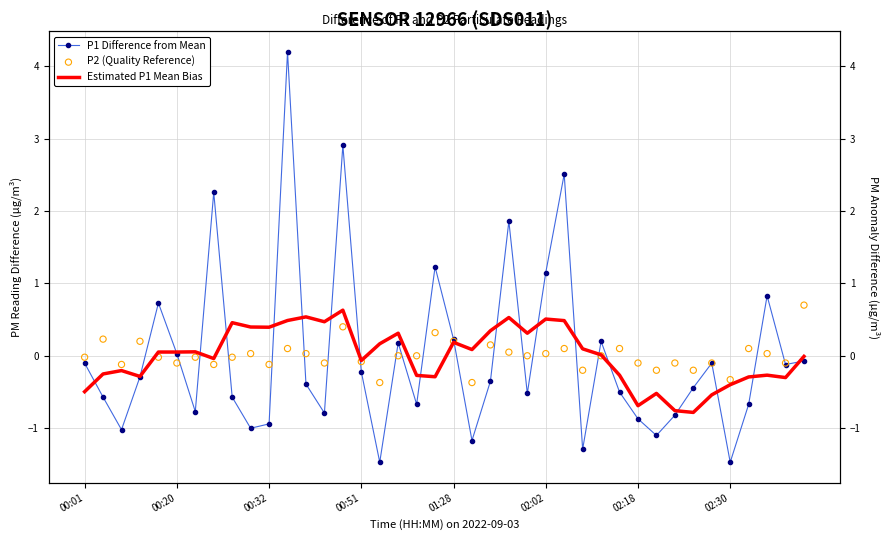

Which series contains the lowest Y value?

P1 Difference from Mean